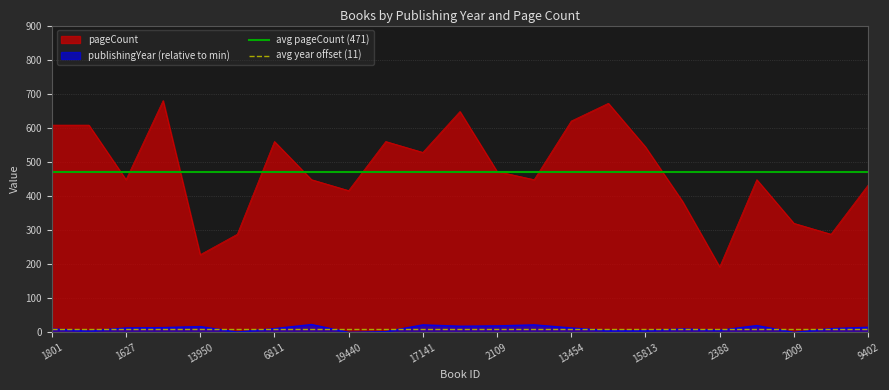

True or false: pageCount has a value of 259 at 1627.

False